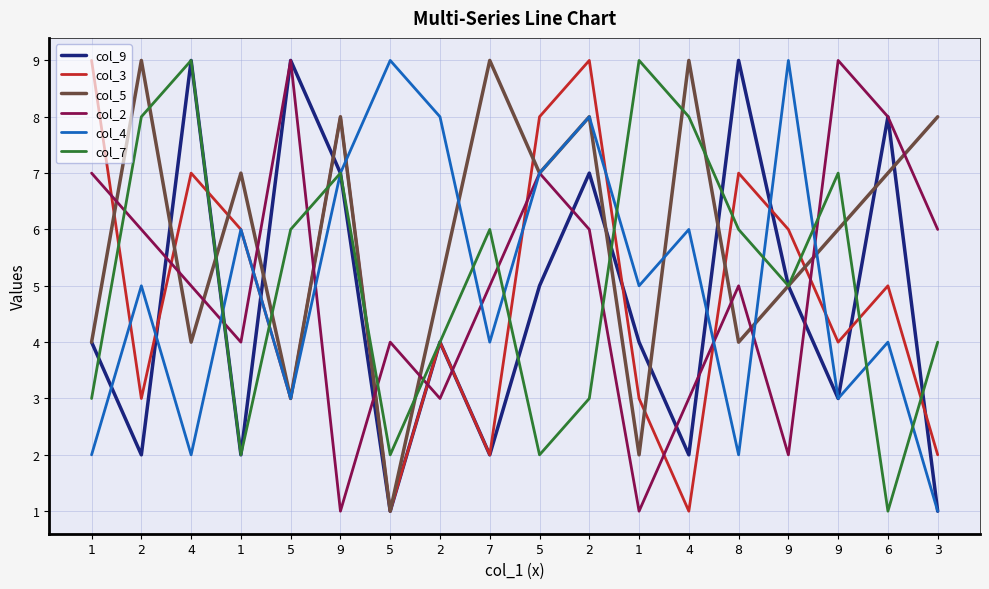

How many values in the col_5 series are below 7?

9